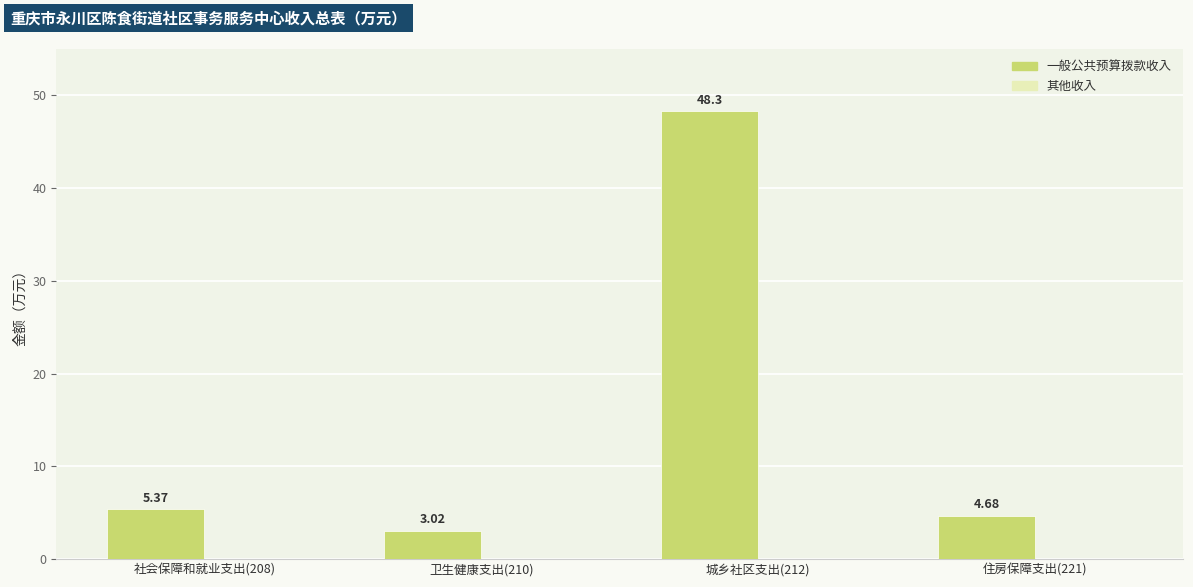

Which has a higher value, 卫生健康支出(210) or 住房保障支出(221)?

住房保障支出(221)